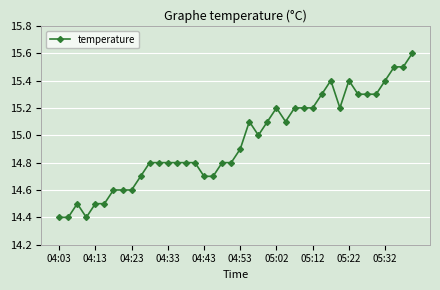

Reading left to right, transcribe all the data shown in this chart.

14.4	14.4	14.5	14.4	14.5	14.5	14.6	14.6	14.6	14.7	14.8	14.8	14.8	14.8	14.8	14.8	14.7	14.7	14.8	14.8	14.9	15.1	15.0	15.1	15.2	15.1	15.2	15.2	15.2	15.3	15.4	15.2	15.4	15.3	15.3	15.3	15.4	15.5	15.5	15.6